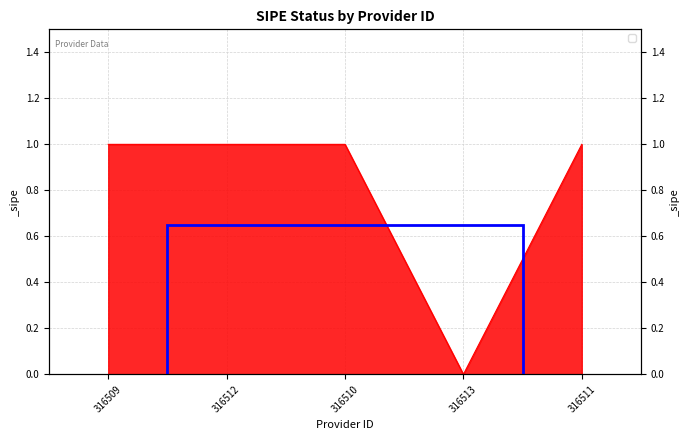

How many categories are shown in the chart?

5